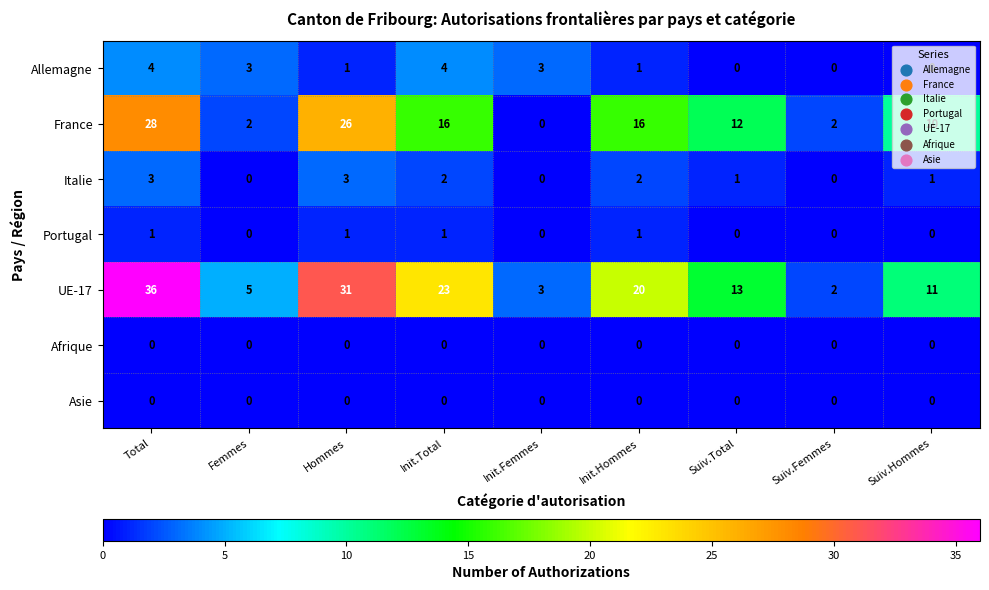

What is the spread (max minus min) of values at Suiv.Total?

13